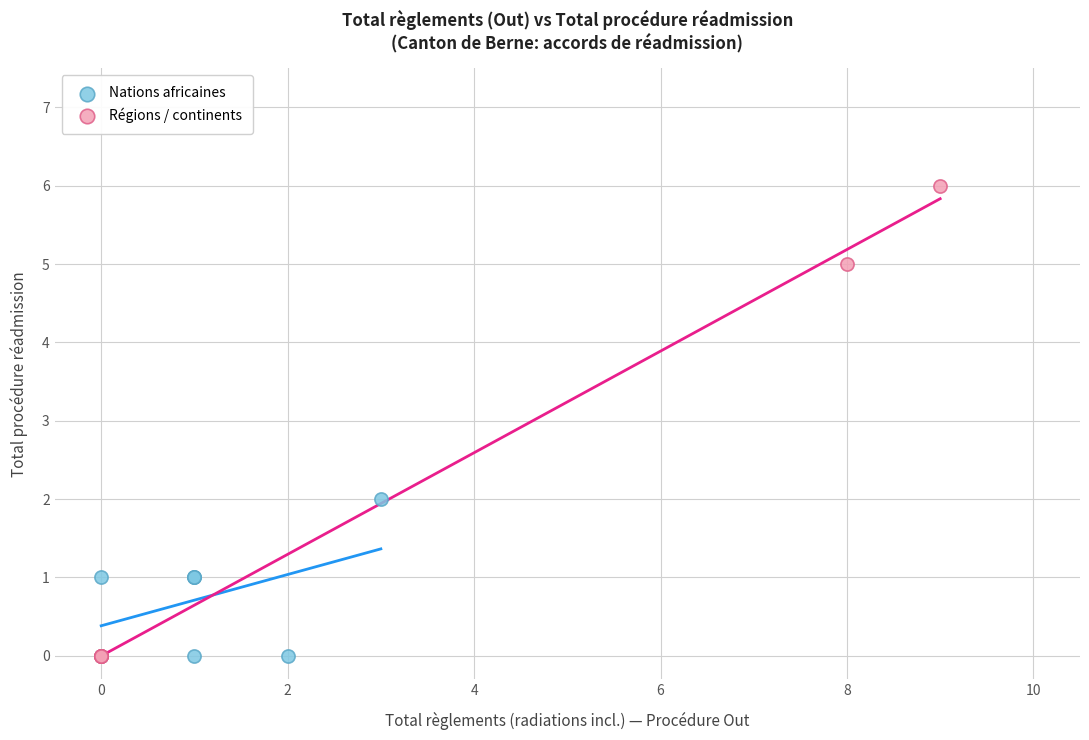

Which series contains the highest Y value?

Régions / continents